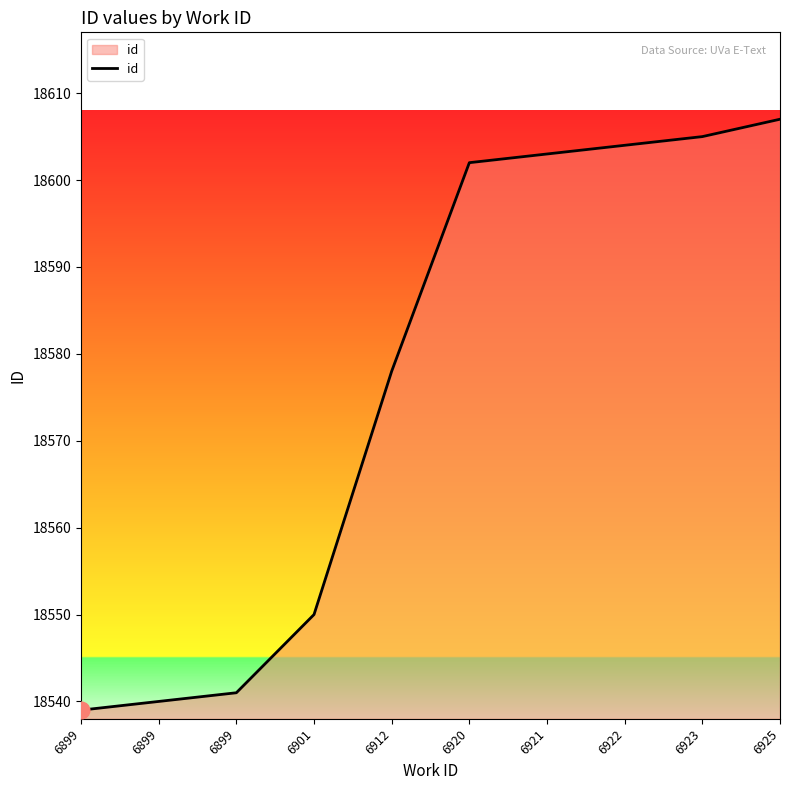

Does the chart display data point markers on the line(s)?

No